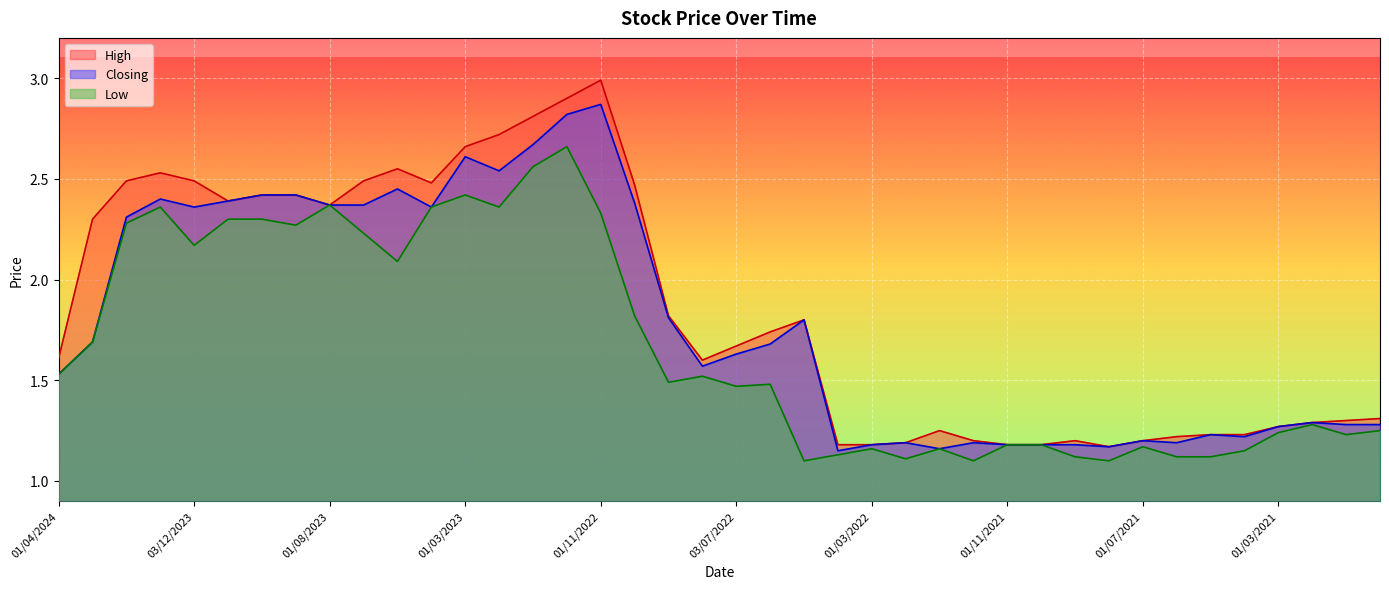

At which label does Low reach its minimum?

08/05/2022